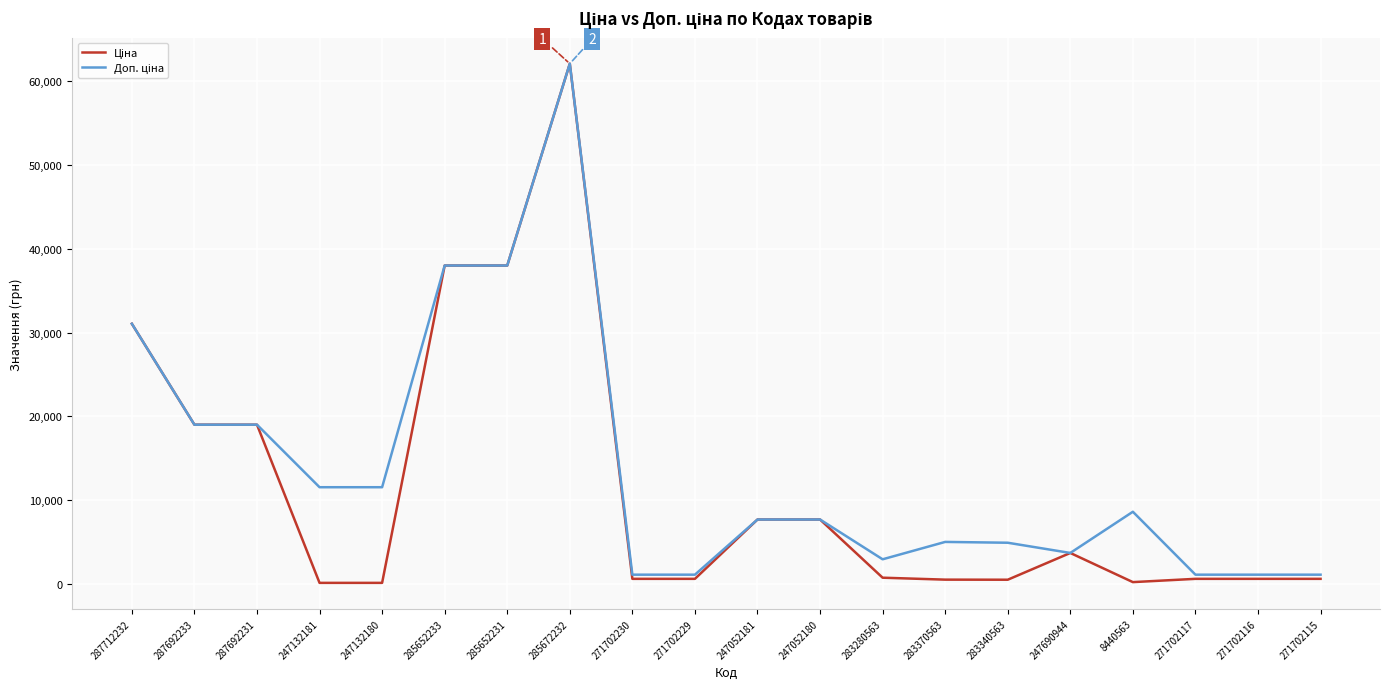

How many lines are shown in the chart?

2